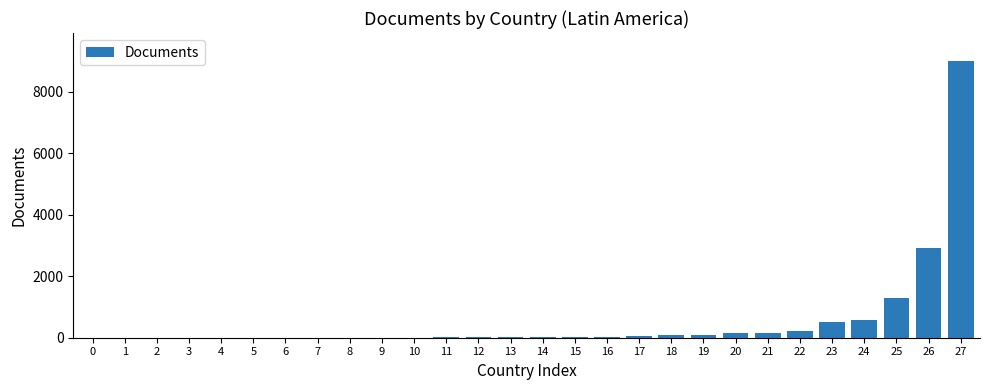

The value at 26 is 4742. True or false?

False